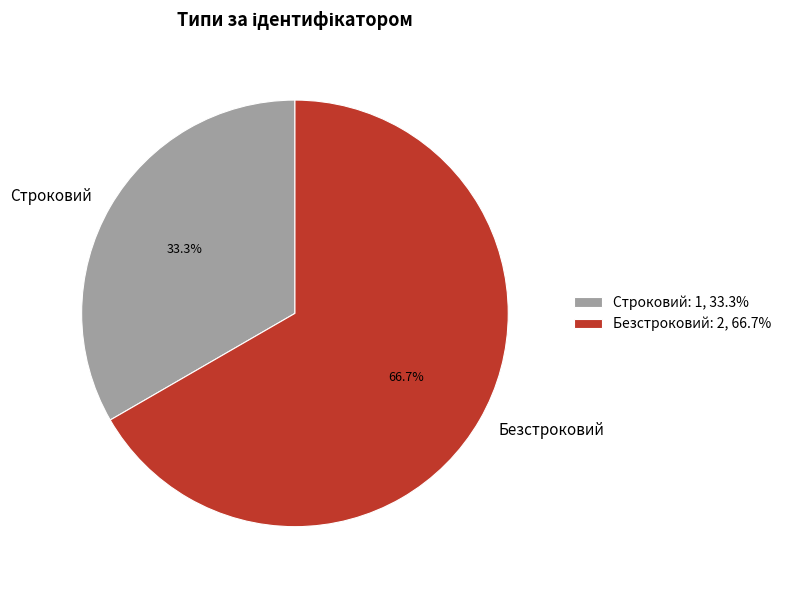

How many slices are in this pie chart?

2